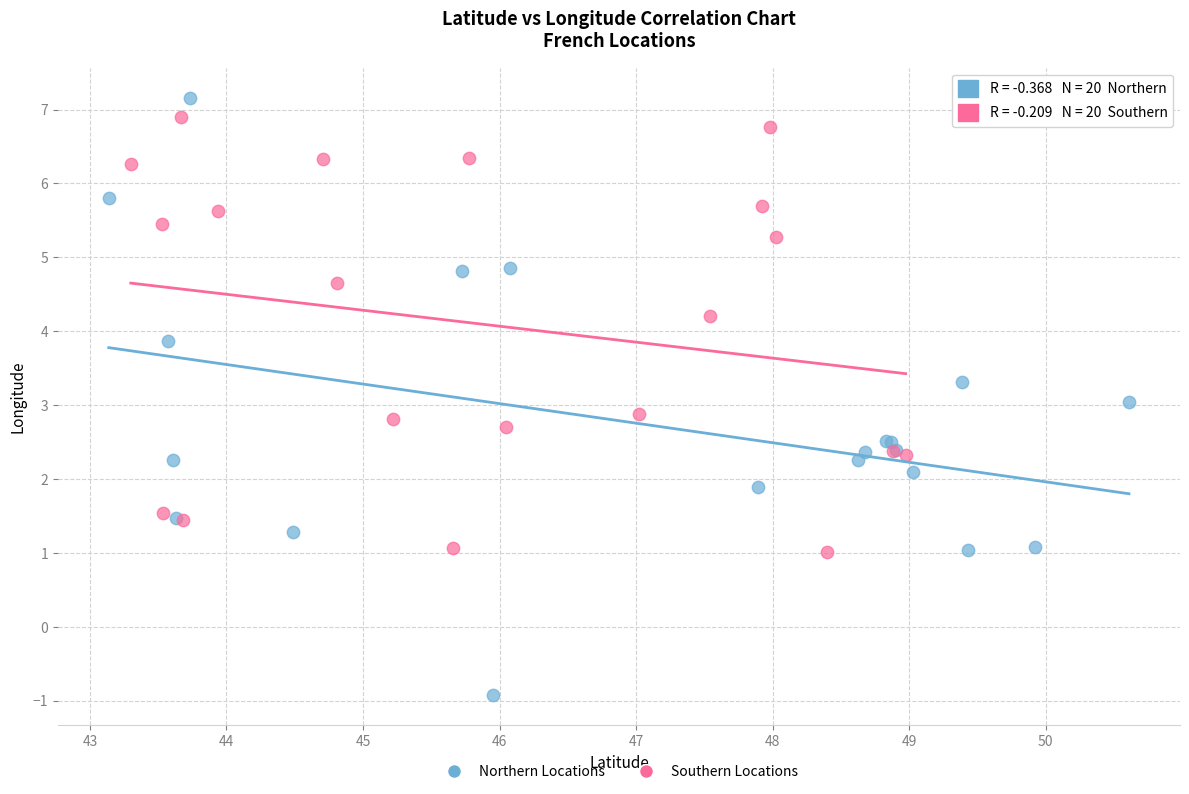

Which series has the largest Y range (max minus min)?

Northern Locations